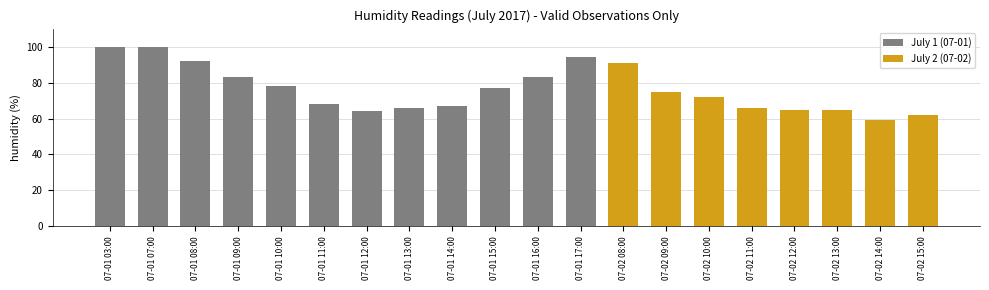

What is the difference between the maximum and minimum values?

41